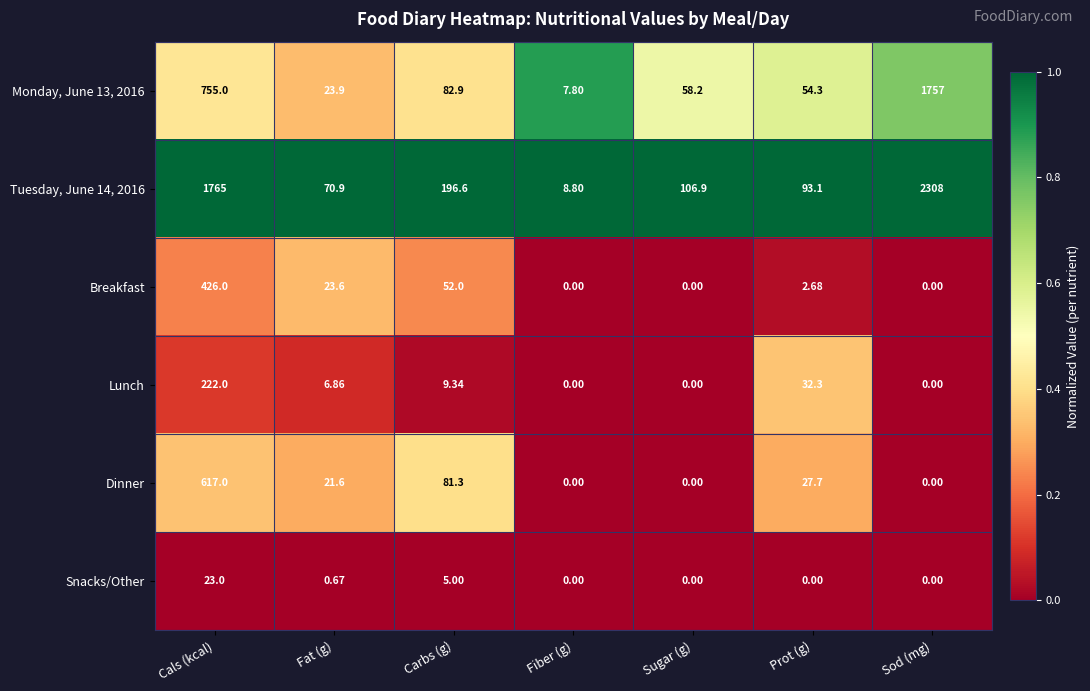

At which category is the sum across all series the highest?

Sod (mg)